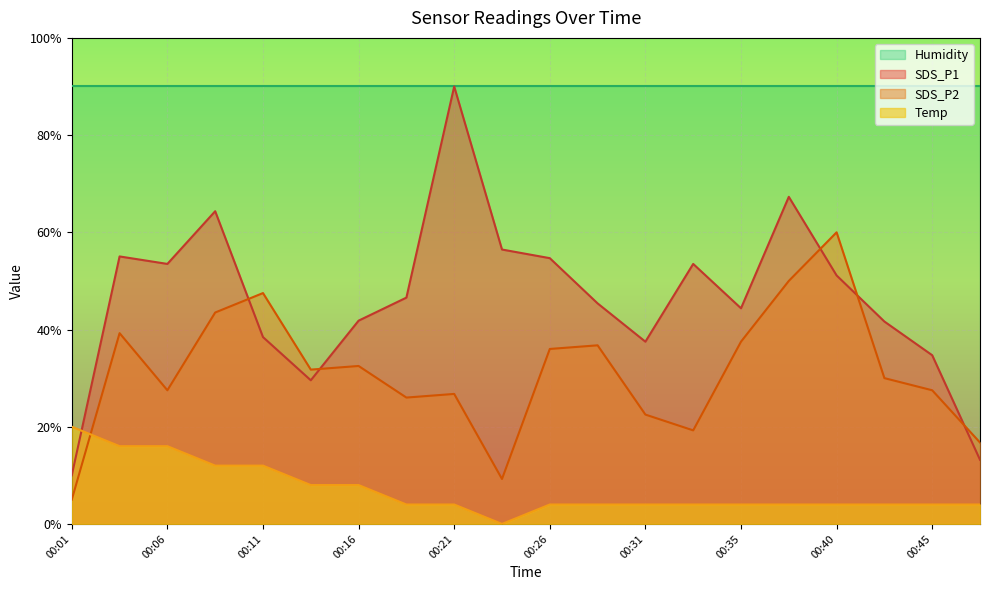

What is the spread (max minus min) of values at 00:06?

74.0